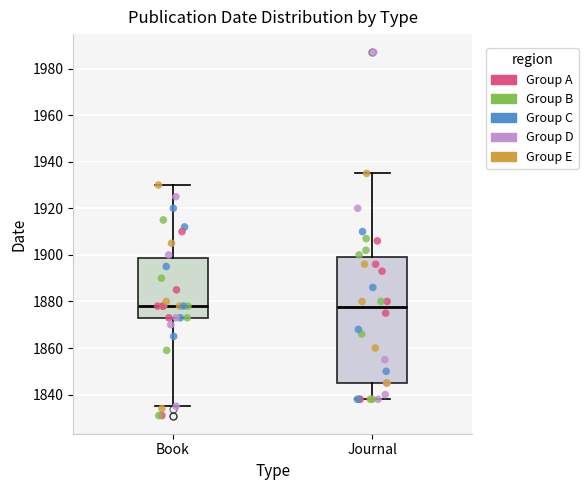

Reading left to right, read every box against the y-axis: the position of its median line, the range the box covers, and the ends of its whiskers. The values are not printed on the chart, so give them approximately, as read against the axis.

Book: median 1878, box 1874 to 1898, whiskers 1836 to 1930
Journal: median 1878, box 1846 to 1900, whiskers 1838 to 1936